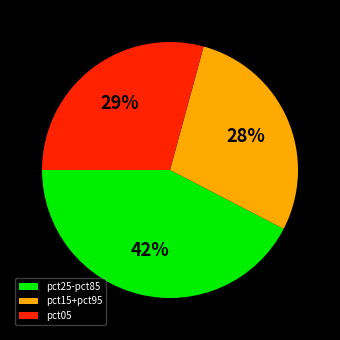

Is the sum of pct05 and pct15+pct95 greater than half?

Yes